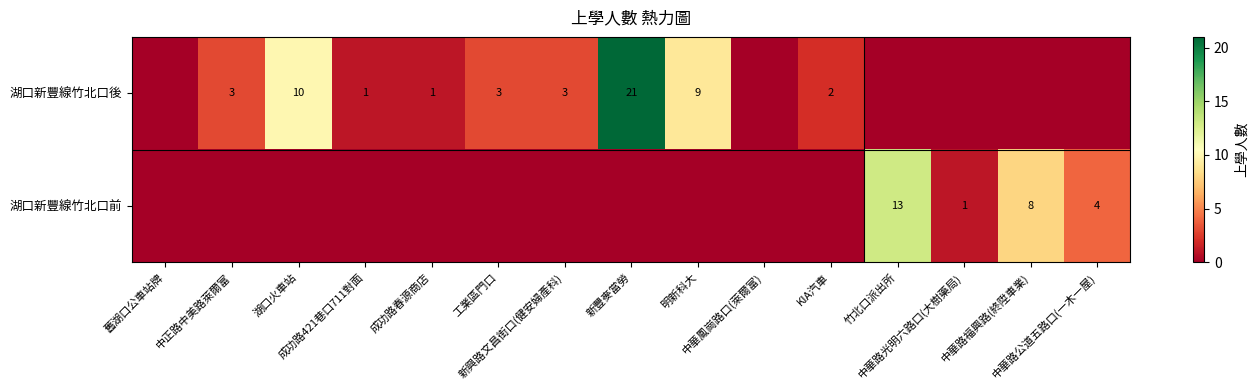

What is the spread (max minus min) of values at 新興路文昌街口(健安婦產科)?

3